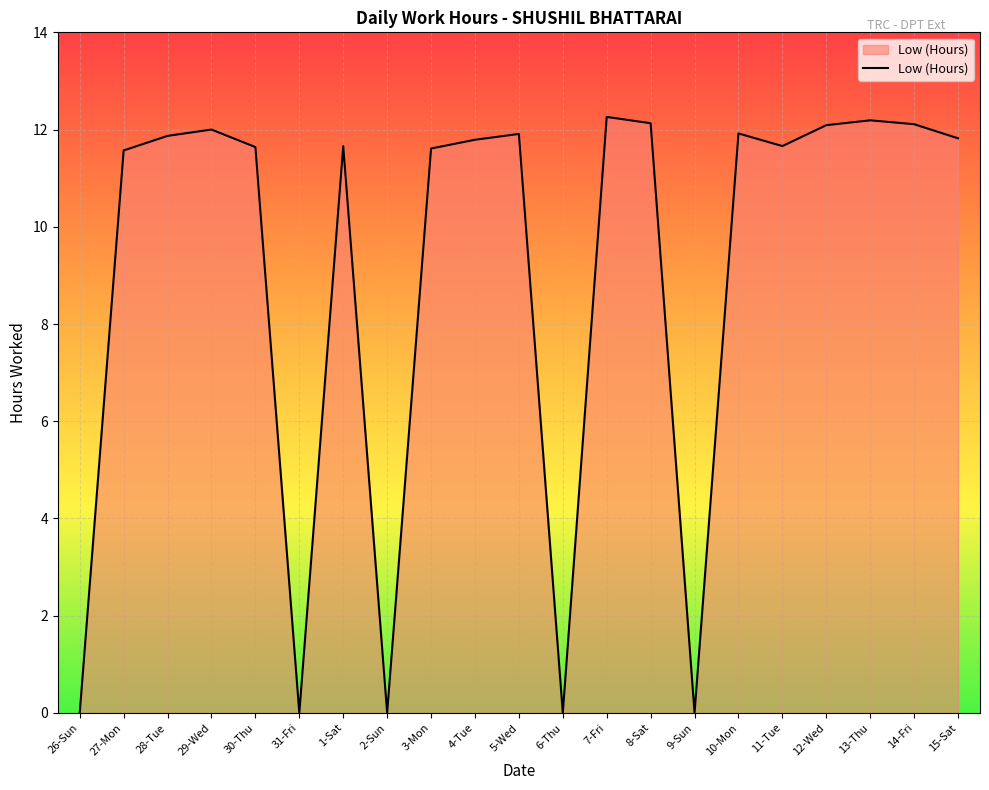

What is the difference between the maximum and minimum values?

12.3